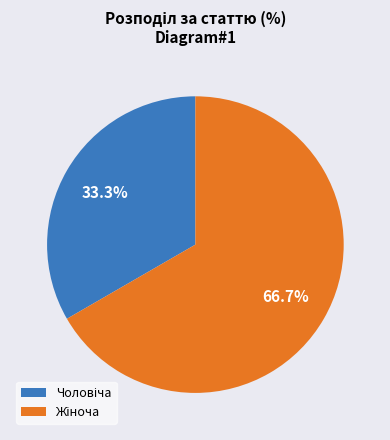

Is there any slice that represents more than half of the pie?

Yes